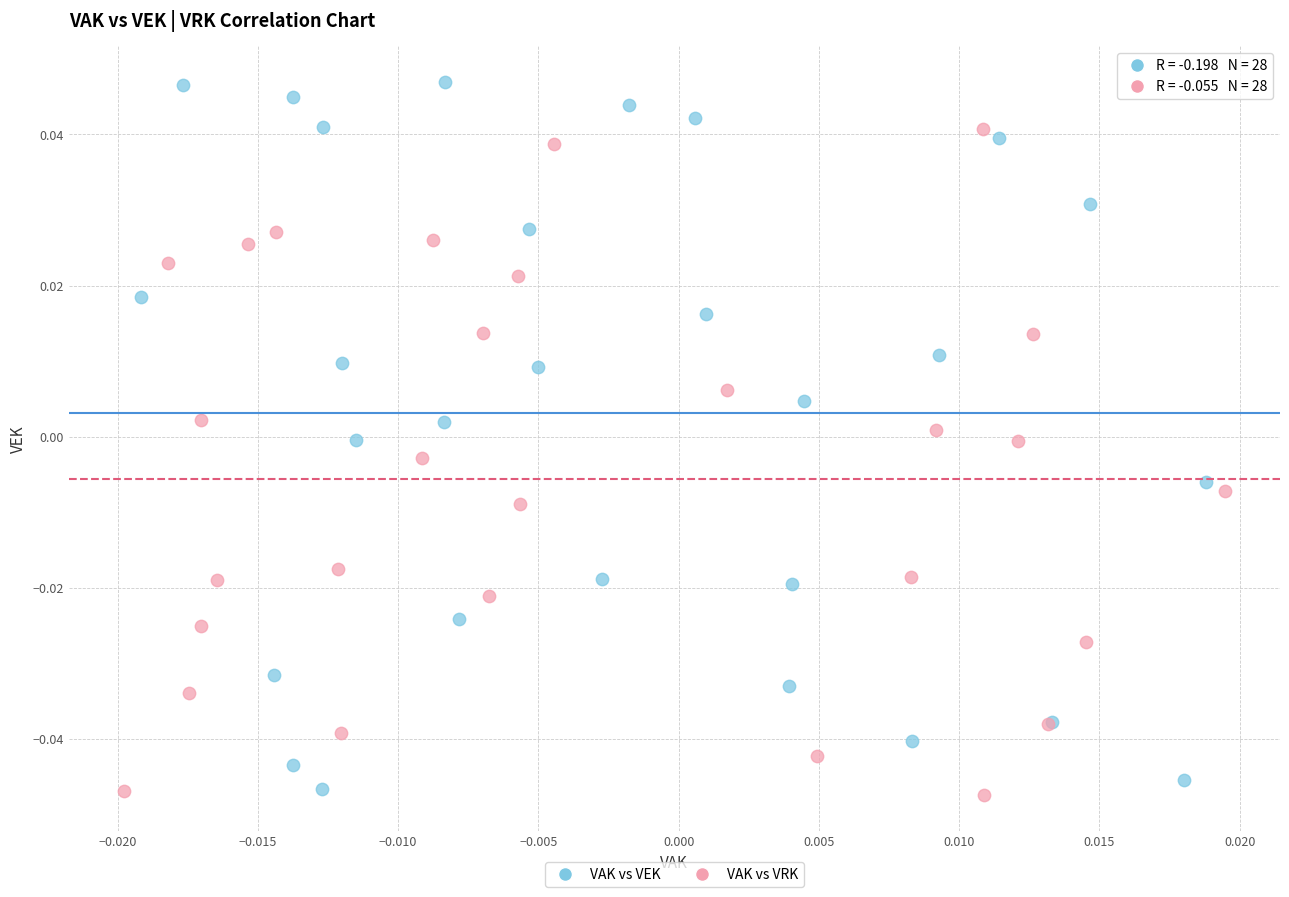

Which series has the widest spread of Y values?

VAK vs VEK